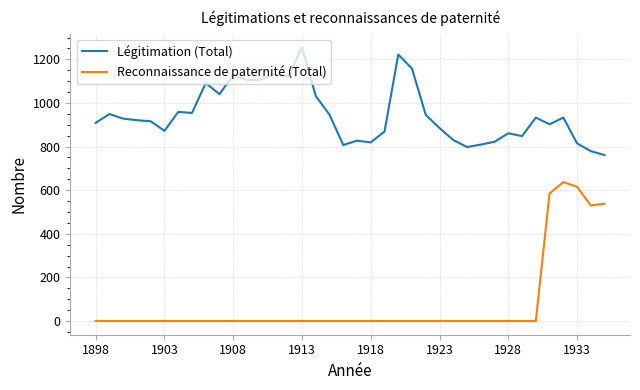

What is the minimum value for Légitimation (Total)?

761